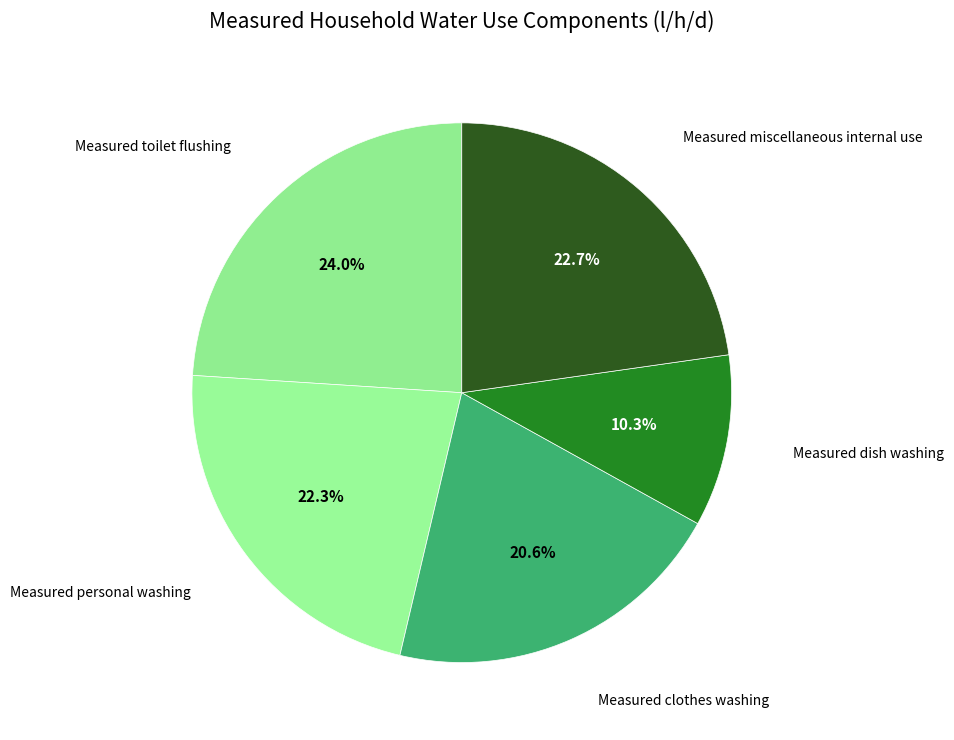

Does Measured personal washing account for over 50% of the chart?

No